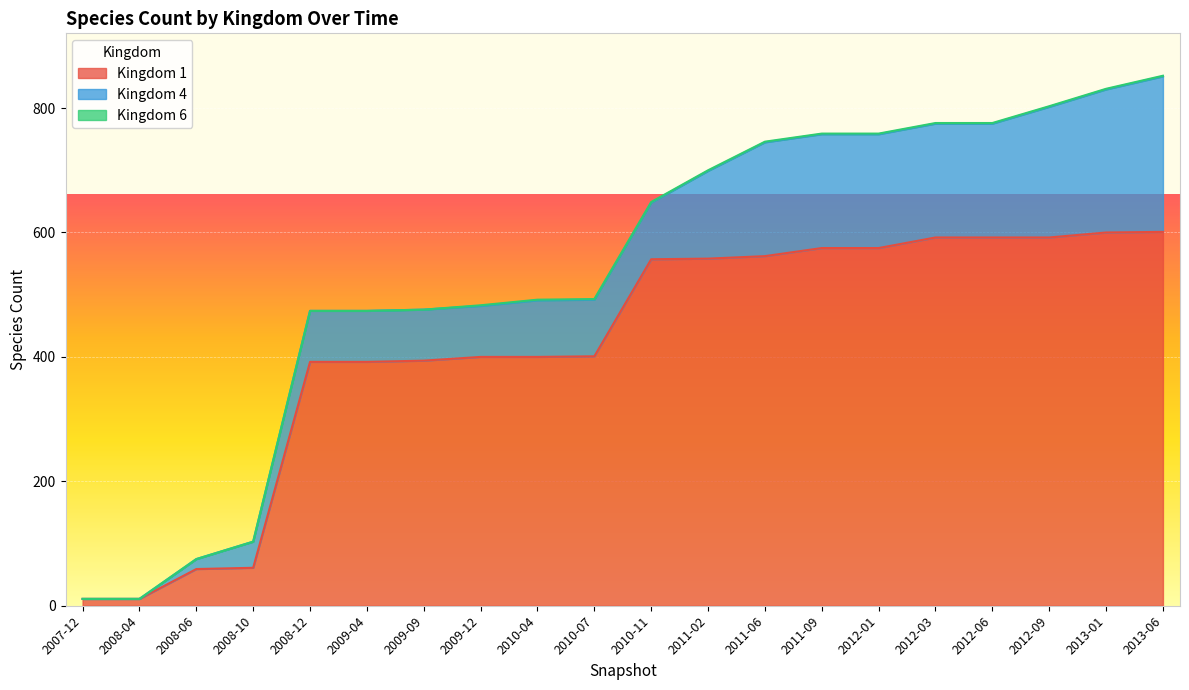

What value does the 6 series have at 2012-06?

1